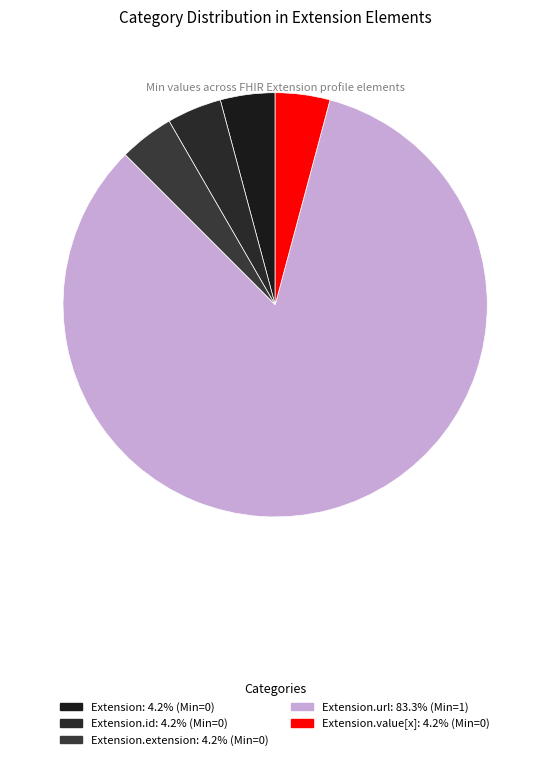

Count the number of slices in the pie.

5